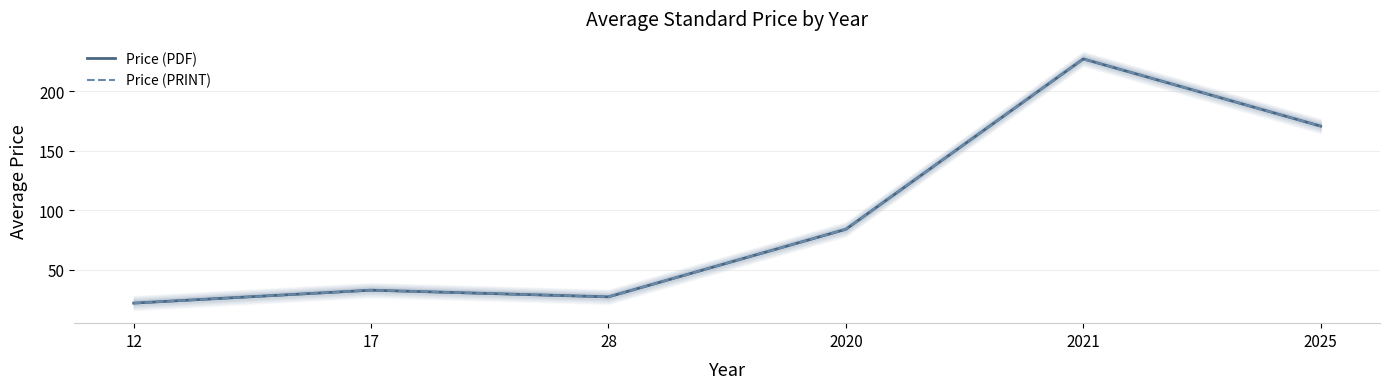

True or false: Price (PDF) and Price (PRINT) cross at least once.

False